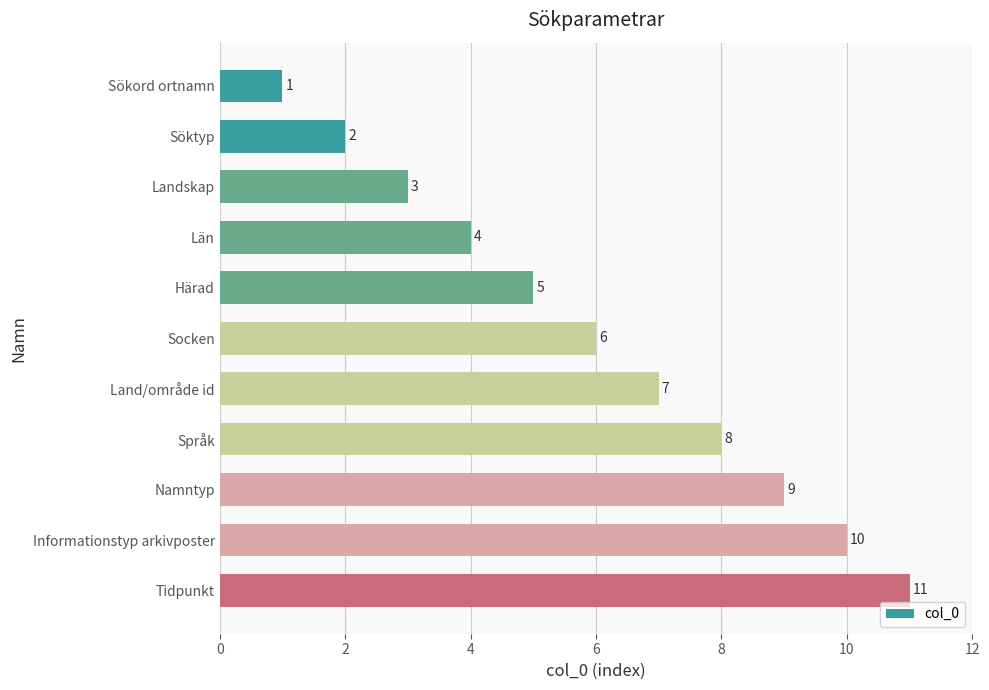

Rank the categories by value from highest to lowest.

Tidpunkt, Informationstyp arkivposter, Namntyp, Språk, Land/område id, Socken, Härad, Län, Landskap, Söktyp, Sökord ortnamn